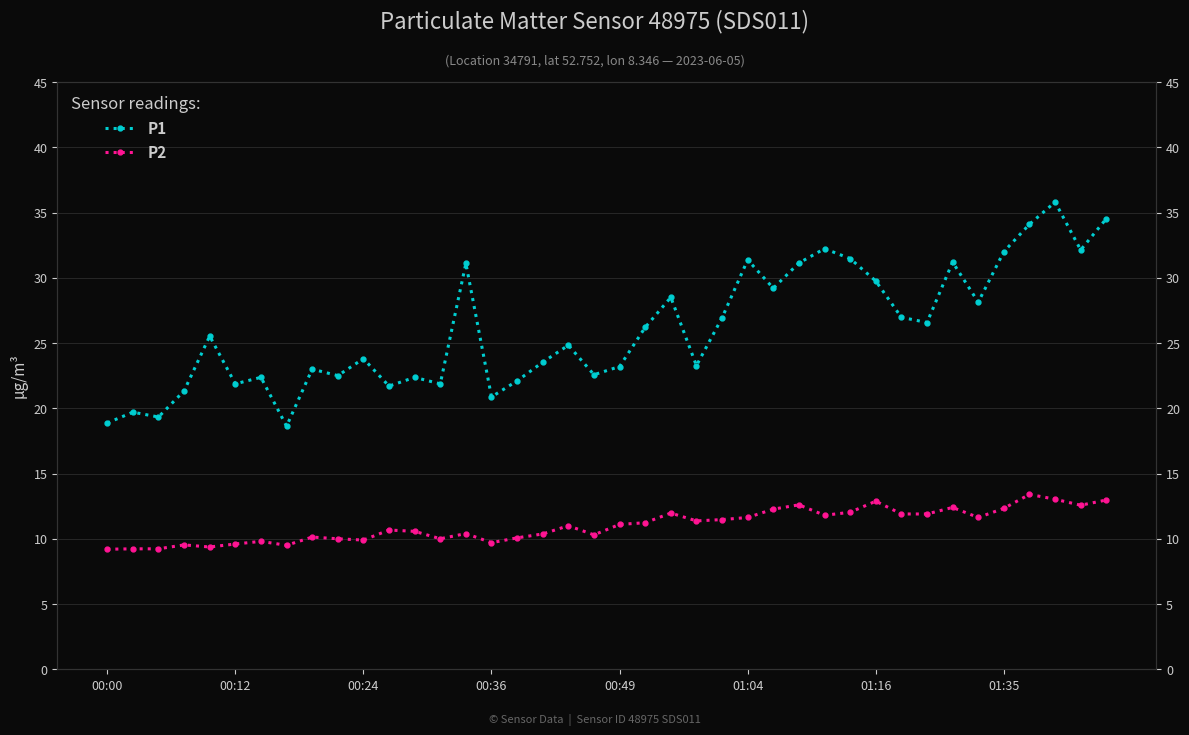

What is the value of the P1 point at the 20th from the left?

22.6